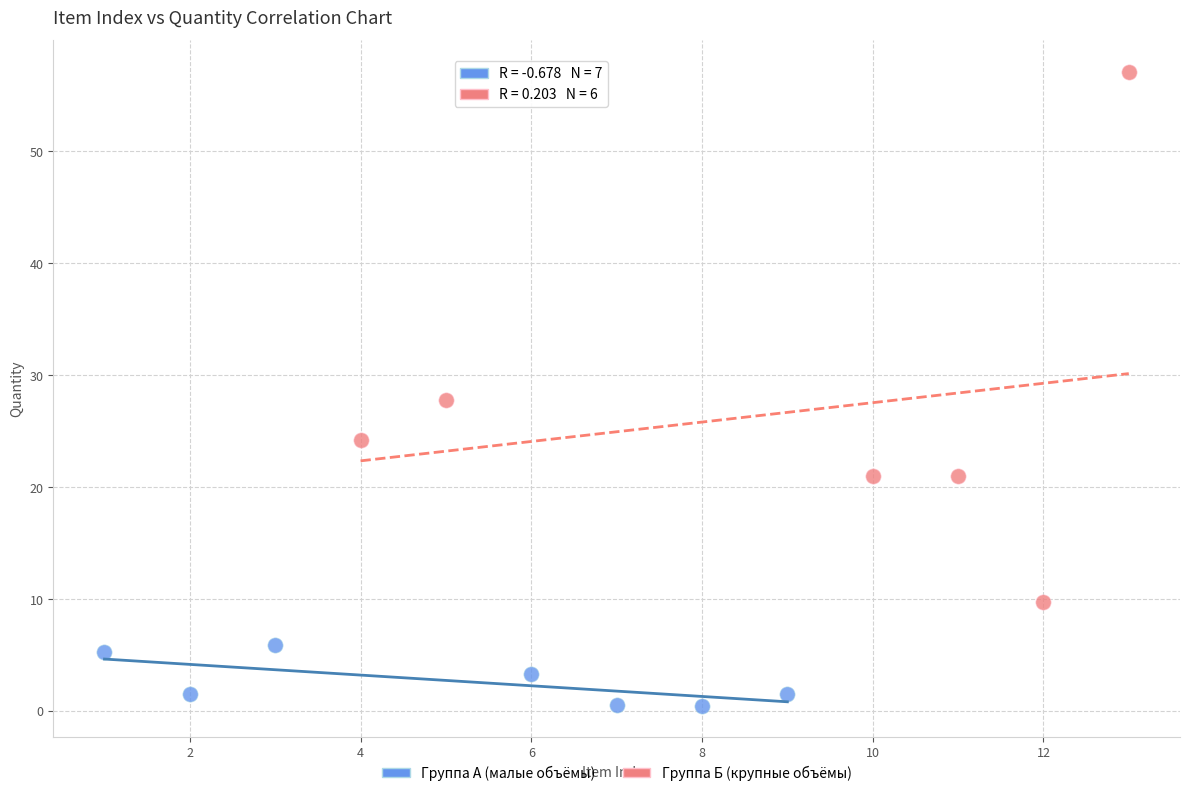

Which series reaches the minimum Y coordinate?

Группа А (малые объёмы)